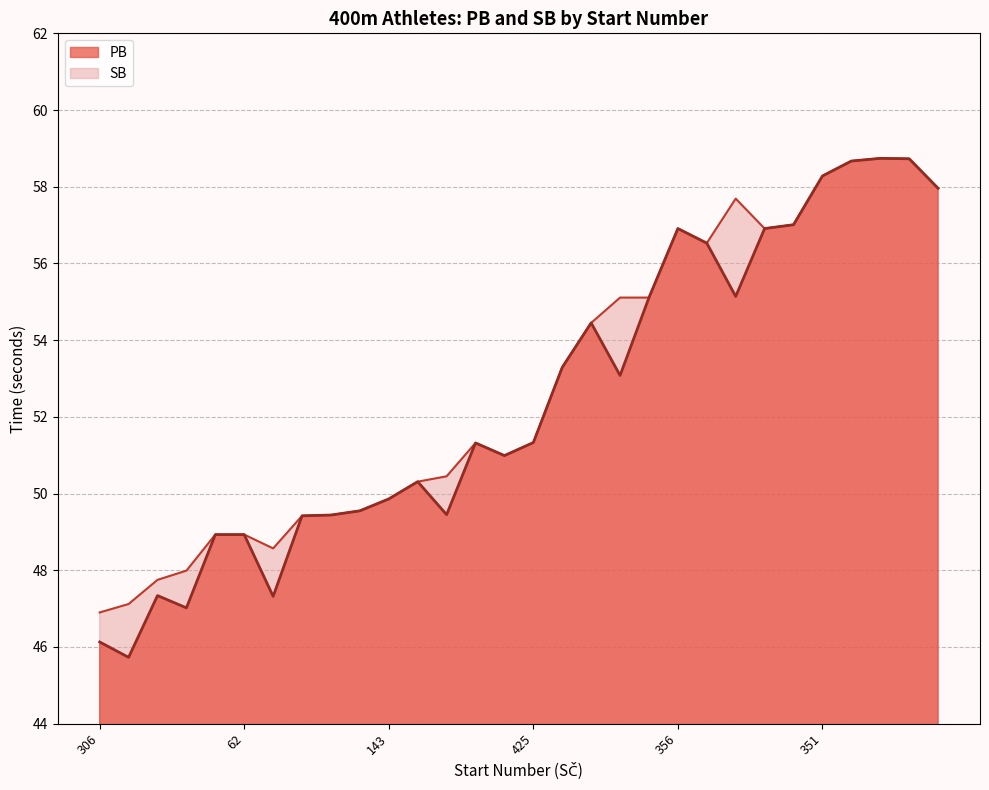

Rank the categories by PB value from lowest to highest.

204, 306, 218, 328, 24, 400, 62, 149, 265, 156, 10, 143, 148, 151, 335, 425, 319, 125, 382, 401, 234, 119, 356, 393, 355, 191, 351, 354, 92, 251